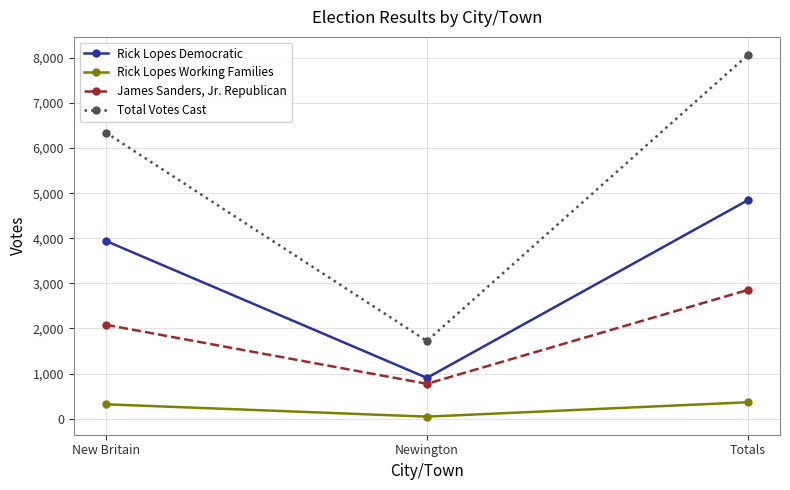

What is the sum of all Rick Lopes Working Families values?

728